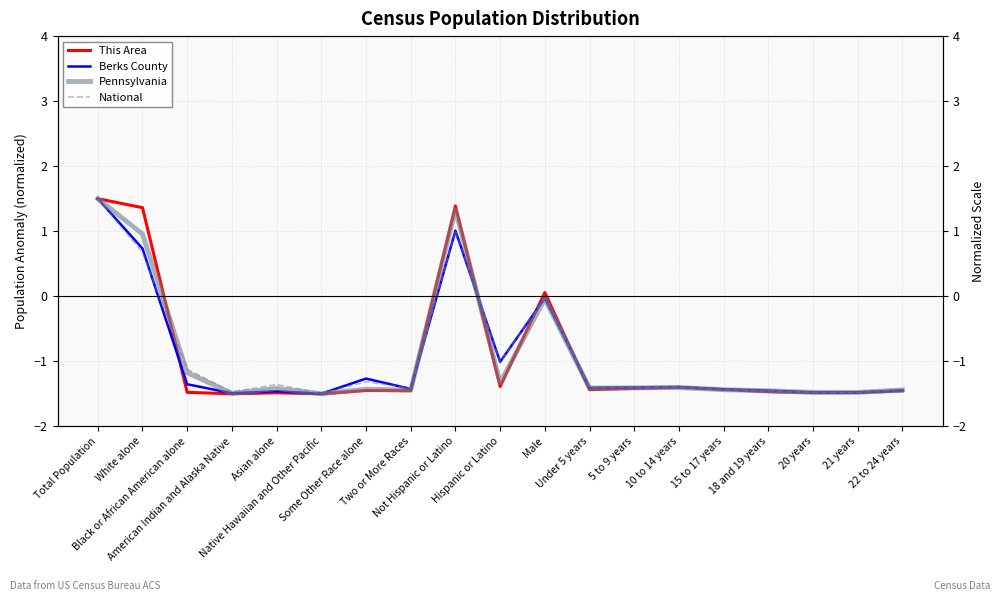

At which category is the sum across all series the highest?

Total Population